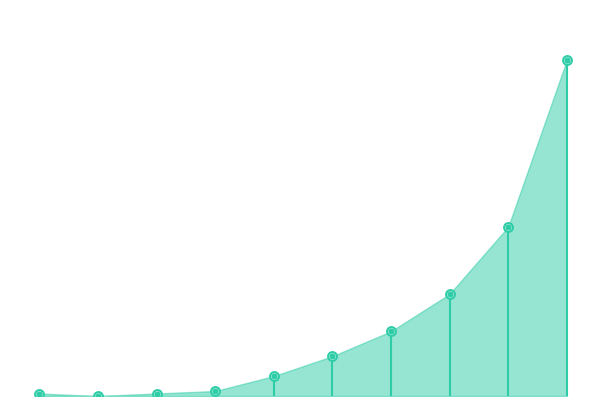

Between 8 and 4, which is larger?

8